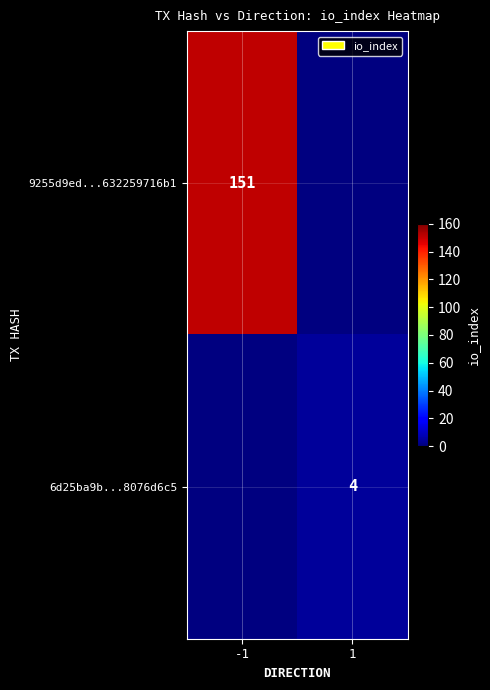

How many distinct data groups are displayed?

2